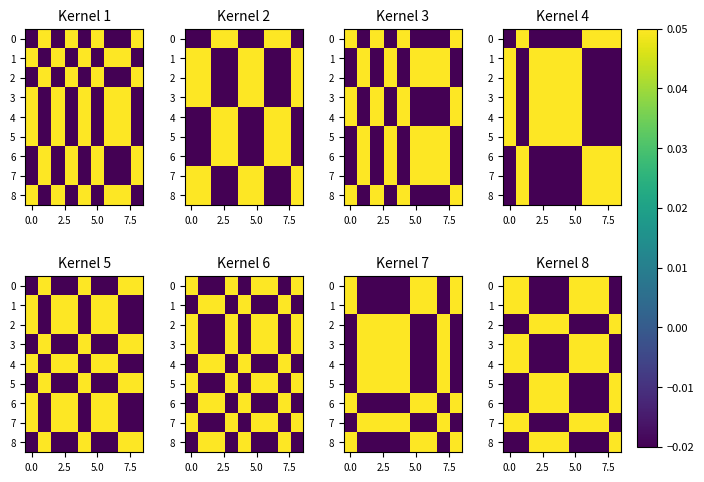

What is the difference between the maximum and second lowest values in the 1 series?

0.1